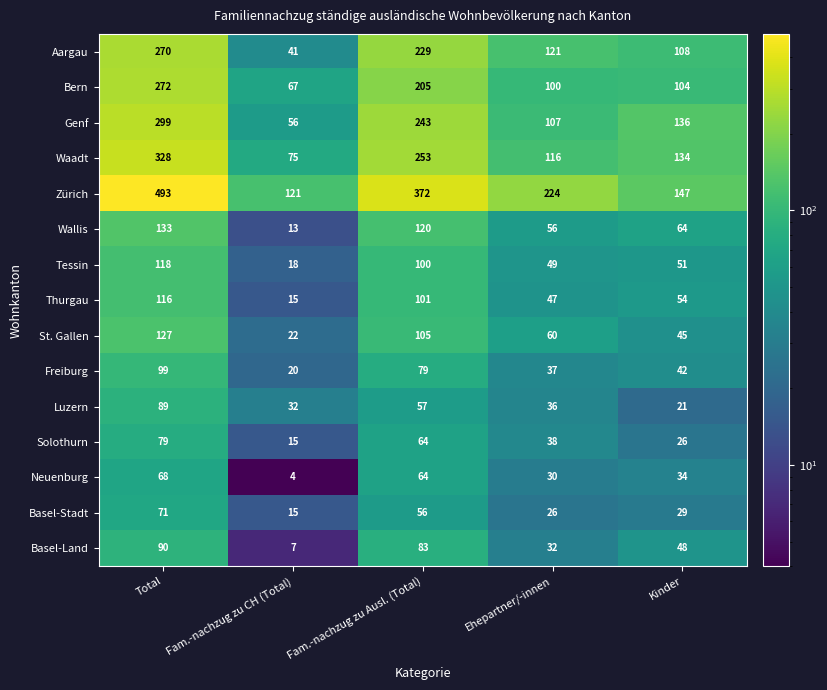

List the series in order of their peak value, highest first.

Zürich, Waadt, Genf, Bern, Aargau, Wallis, St. Gallen, Tessin, Thurgau, Freiburg, Basel-Land, Luzern, Solothurn, Basel-Stadt, Neuenburg